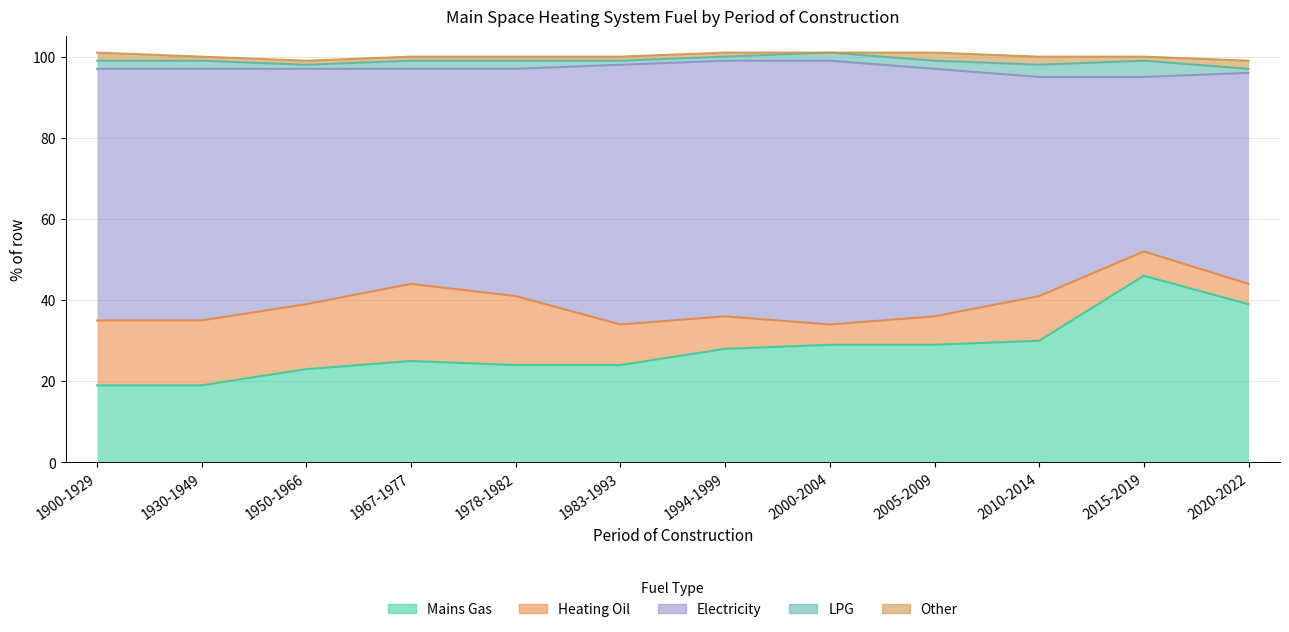

True or false: Electricity has a value of 58 at 1950-1966.

True